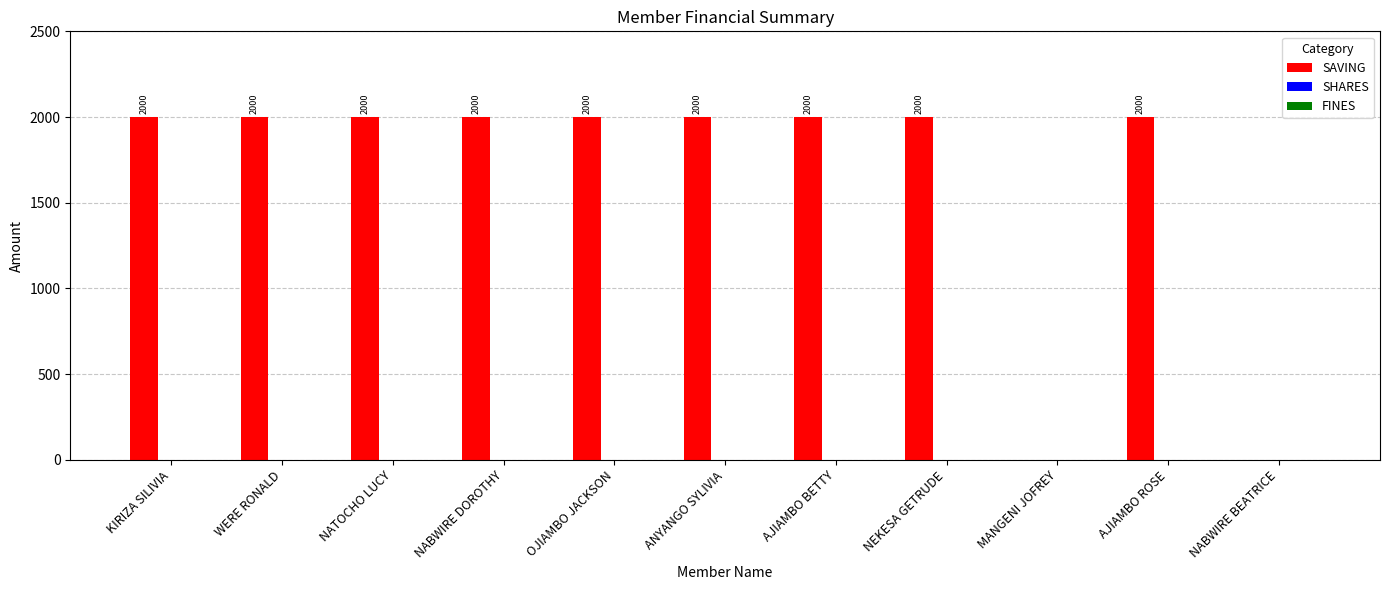

What is the change in value from NEKESA GETRUDE to MANGENI JOFREY?

-2000